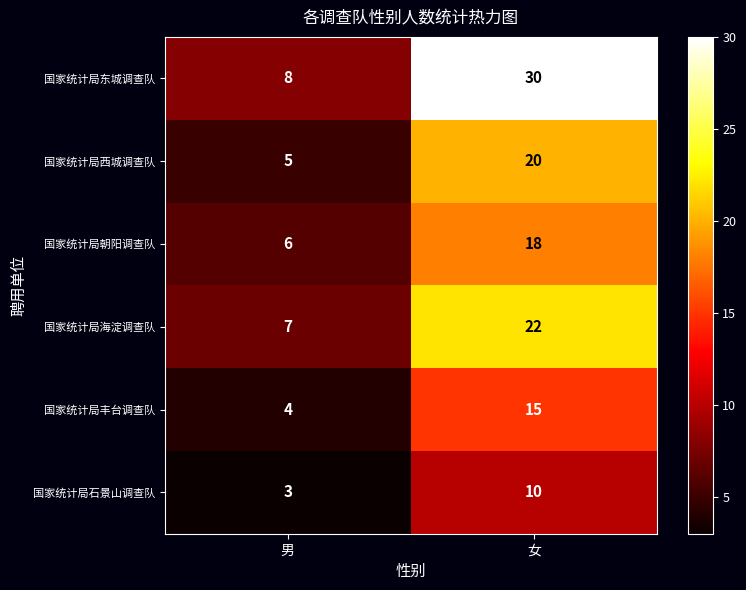

At how many categories does at least one series exceed 22?

1